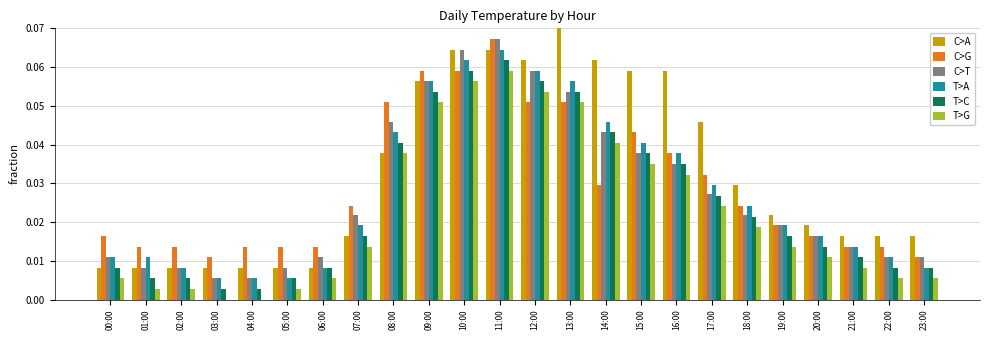

Does the chart contain stacked bars?

No